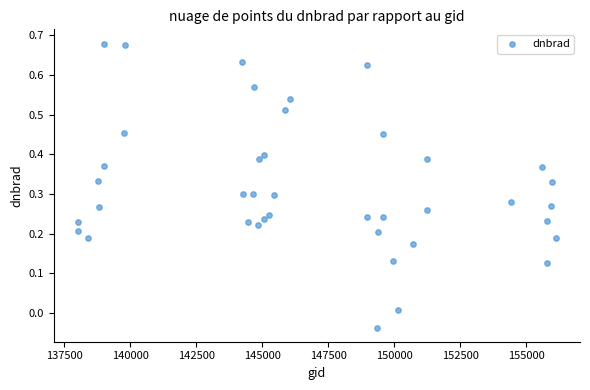

What is the range of X values (max minus min)?

18127.0